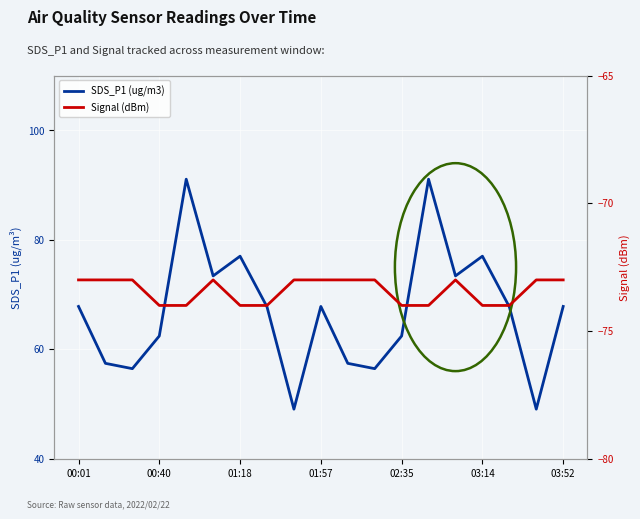

What is the value of the Signal (dBm) point at the 1st from the left?

-73.0